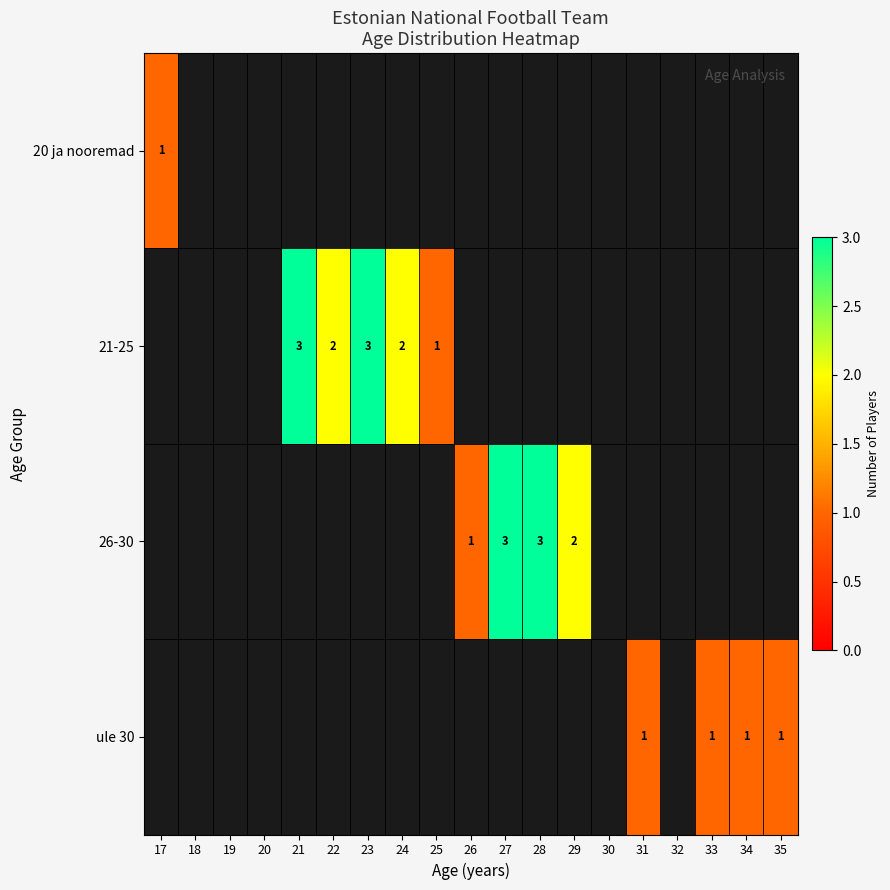

At which category is the sum across all series the highest?

21